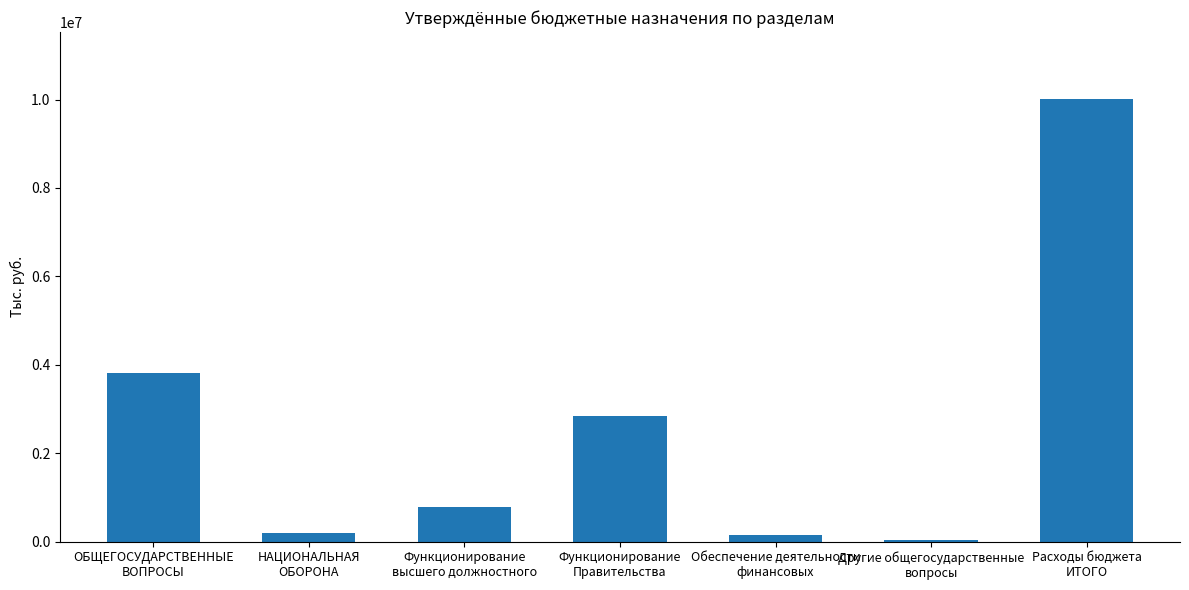

What is the sum of the values at Обеспечение деятельности
финансовых and ОБЩЕГОСУДАРСТВЕННЫЕ
ВОПРОСЫ?

3957116